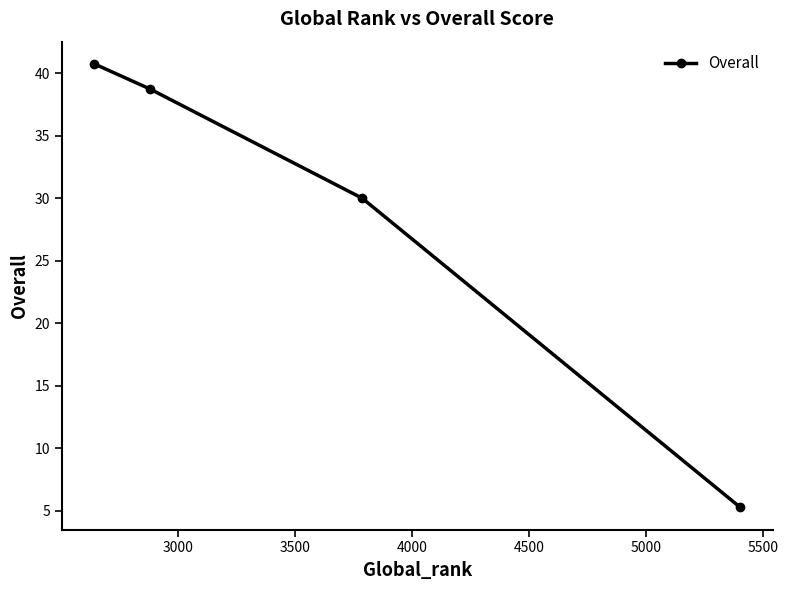

What is the average value?

28.7